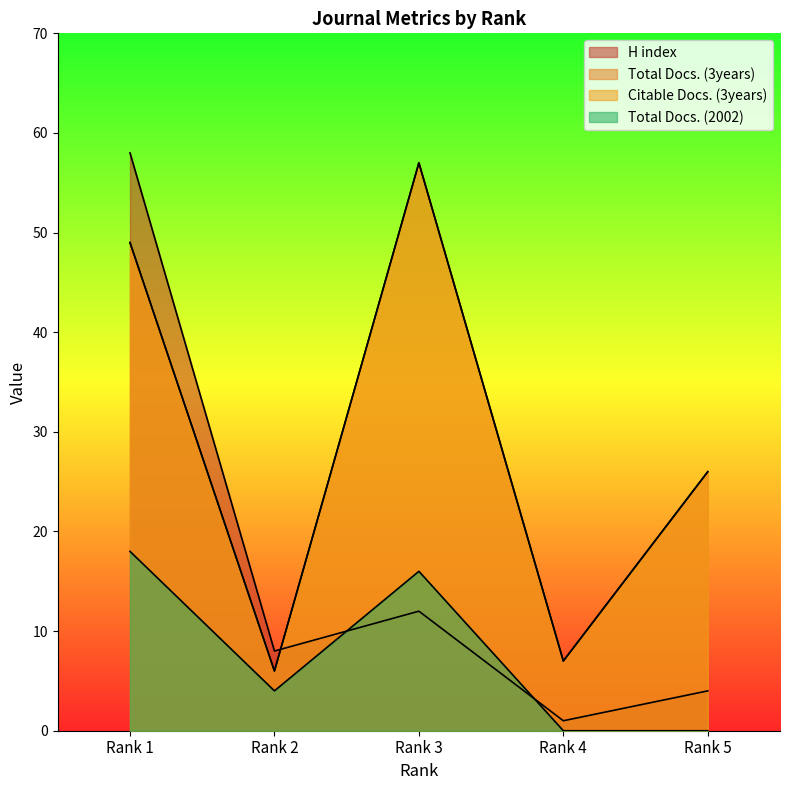

True or false: Total Docs. (3years) has a value of 49 at Rank 1.

True